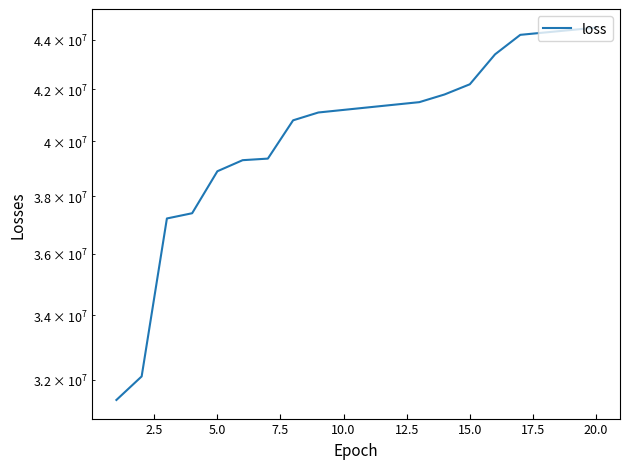

What is the sum of all values?

807785000